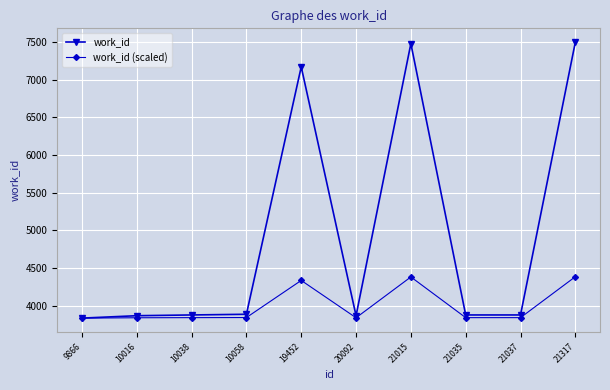

Read the work_id value at 21035.

3876.0